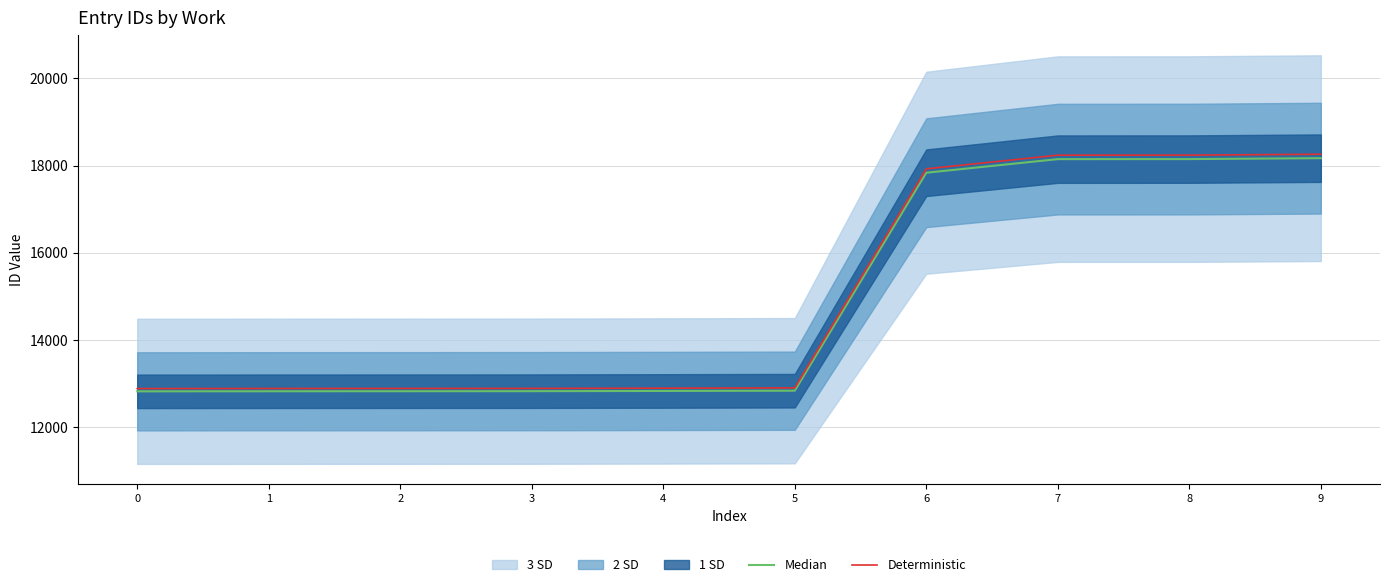

True or false: Deterministic and Median intersect in this chart.

False